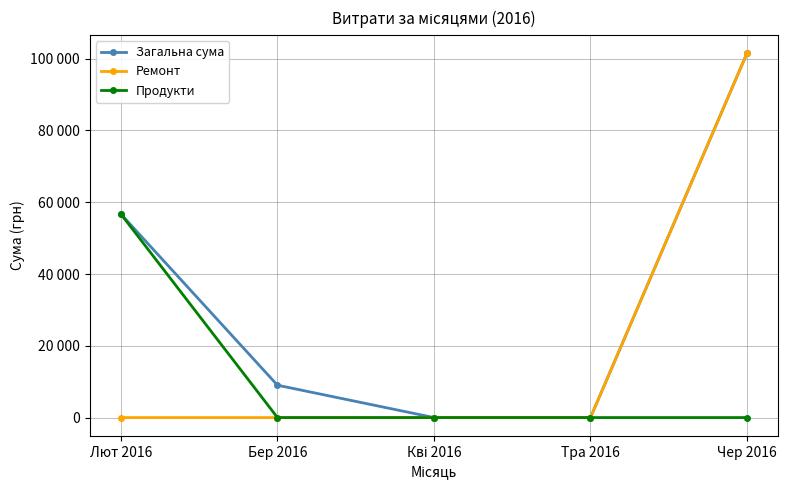

Reading left to right, transcribe all the data shown in this chart.

Загальна сума: 56689.0	9013.5	0.0	0.0	101558.0
Ремонт: 0.0	0.0	0.0	0.0	101558.0
Продукти: 56689.0	0.0	0.0	0.0	0.0